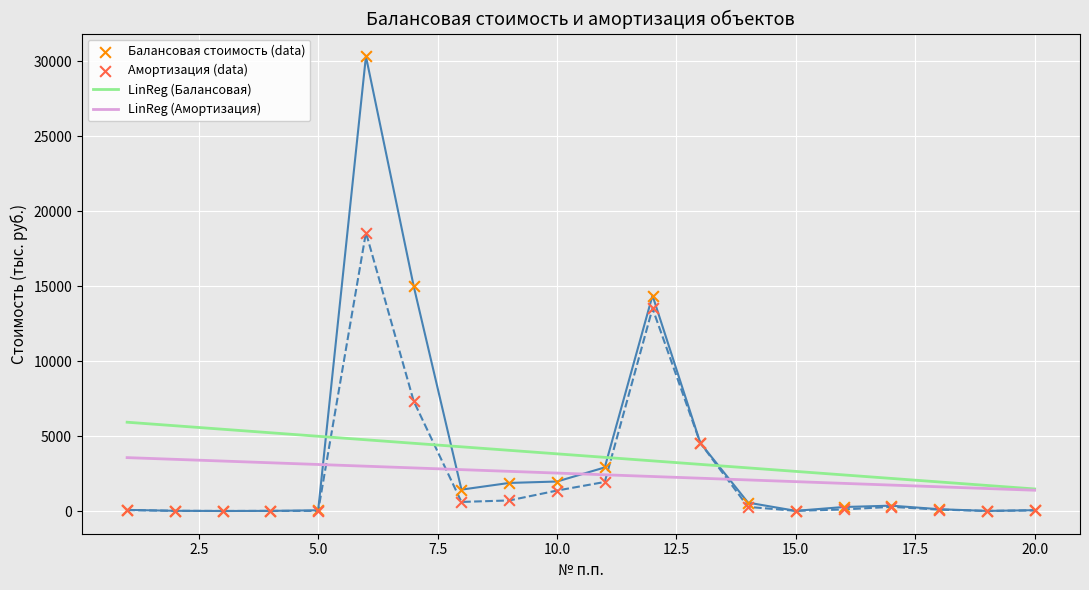

At how many categories does at least one series exceed 28219?

1